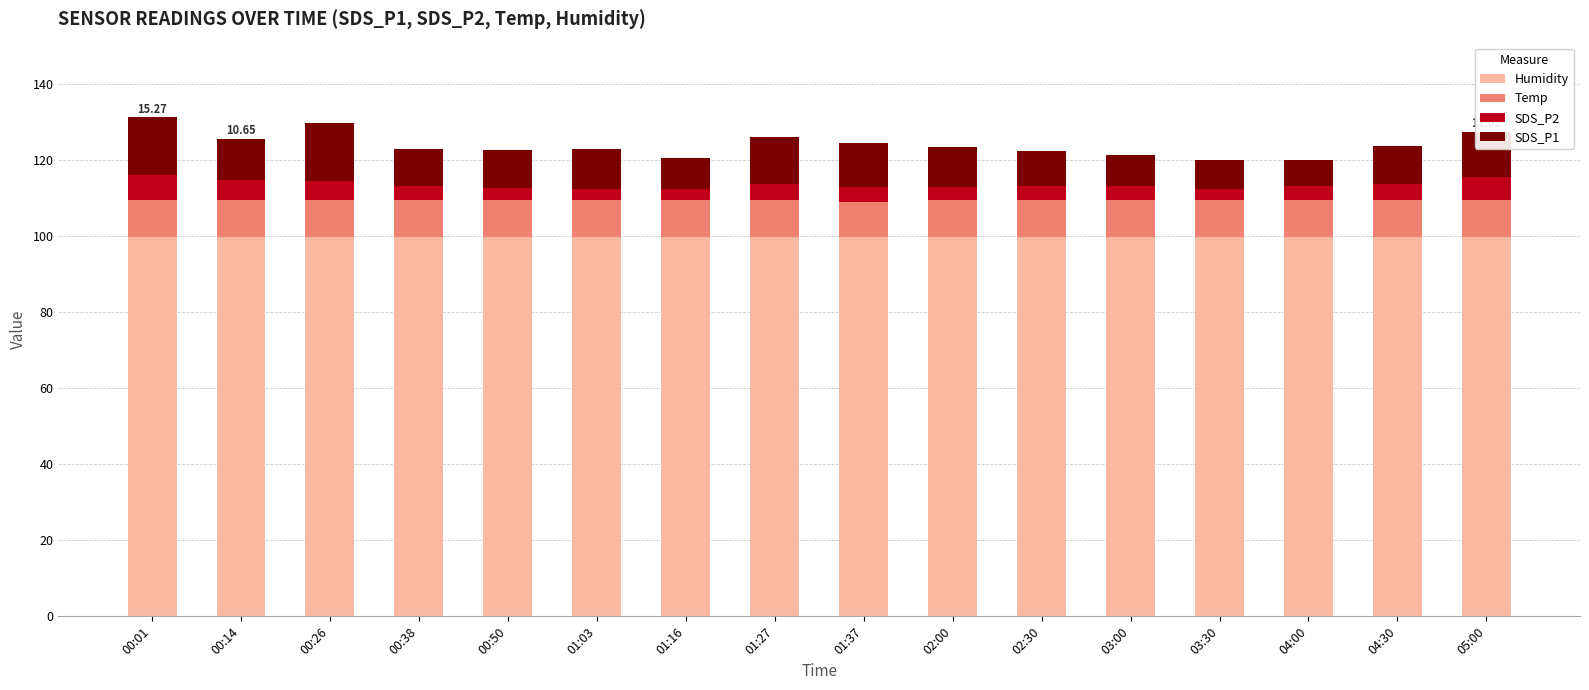

What is the total value across all series at 00:14?

125.6